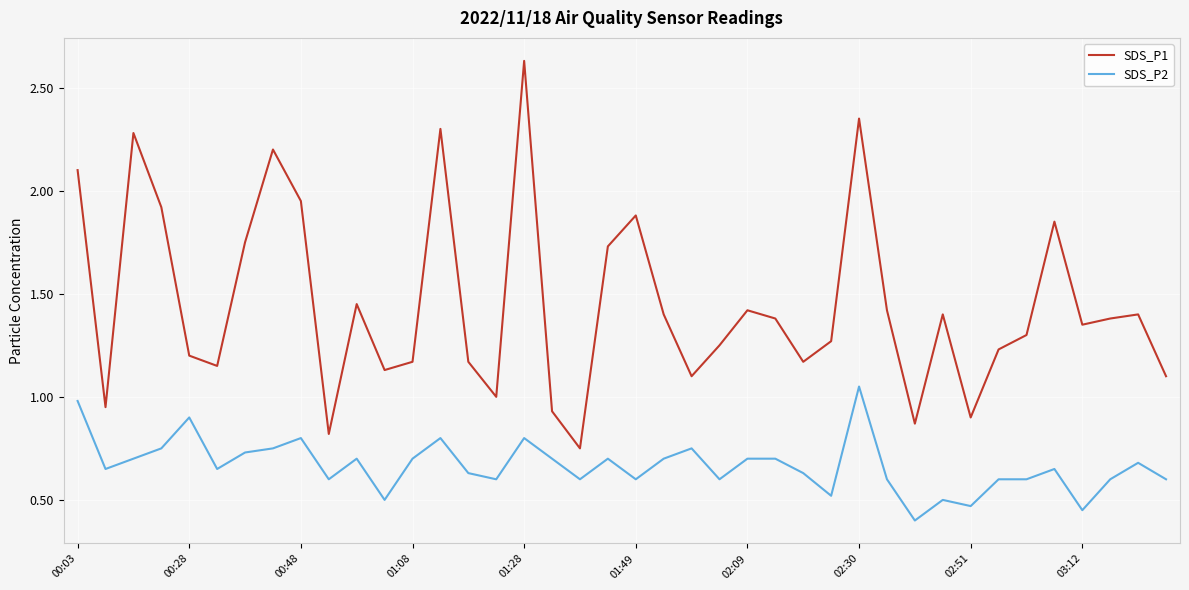

Which series has the widest spread of values?

SDS_P1